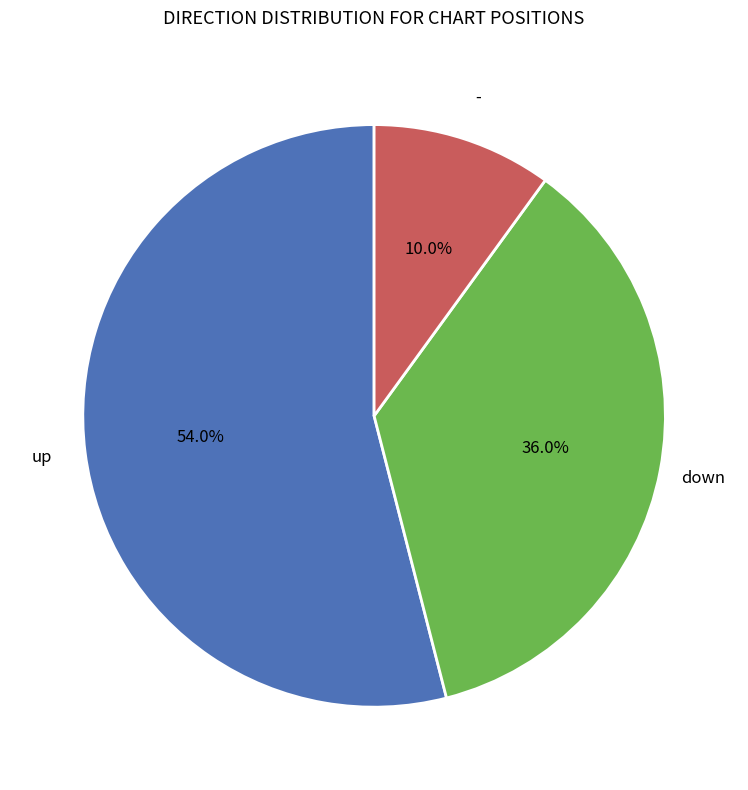

To the nearest percent, what is the difference between the largest and smallest slice percentages?

44%